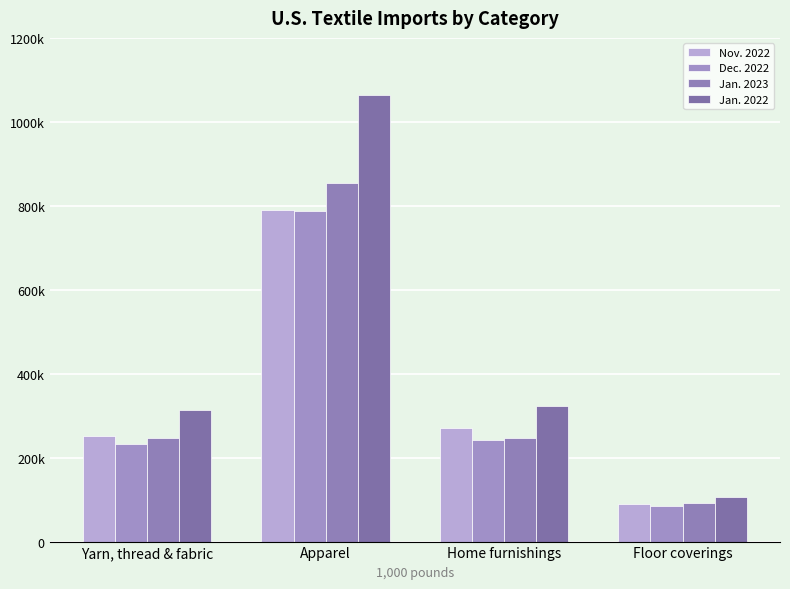

Which series has the largest range (max minus min)?

Jan. 2022